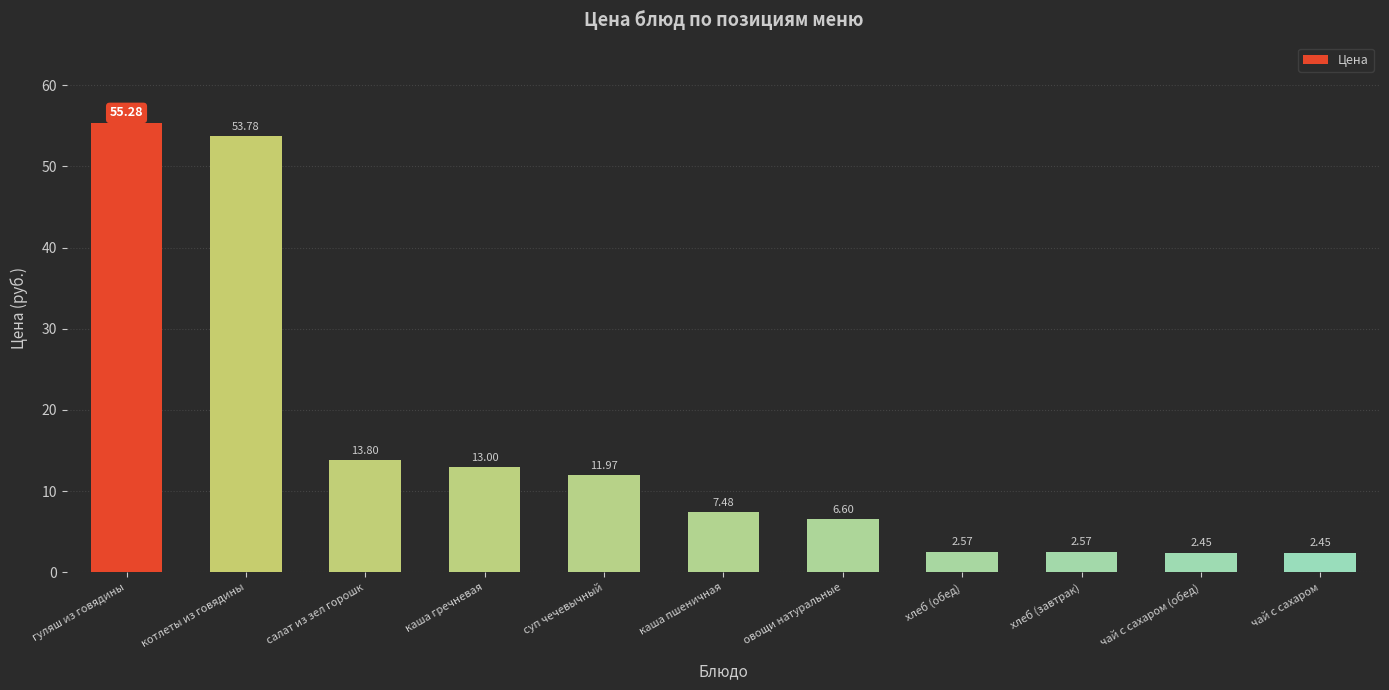

What is the sum of all values?

172.0